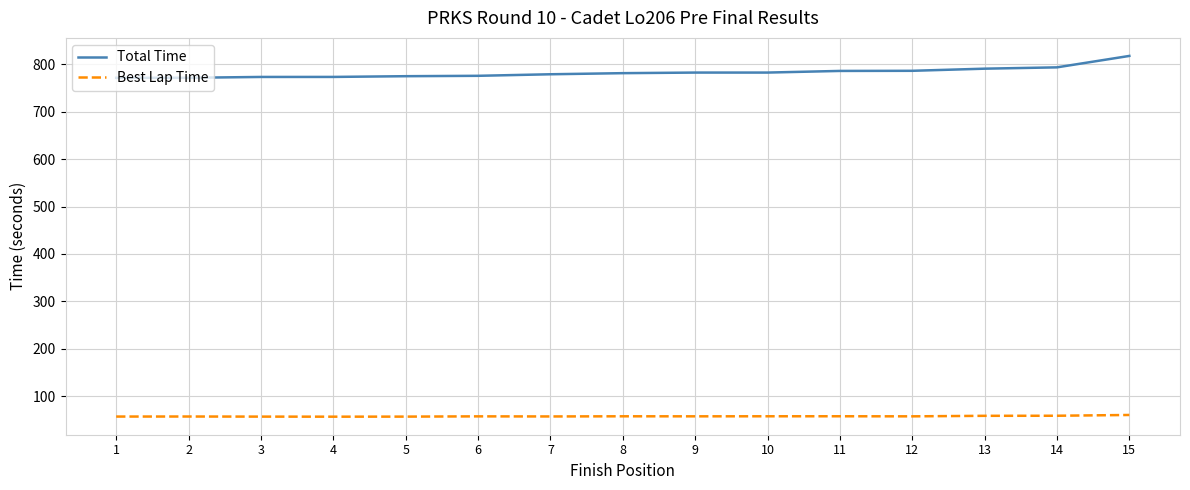

True or false: Best Lap Time and Total Time cross at least once.

False